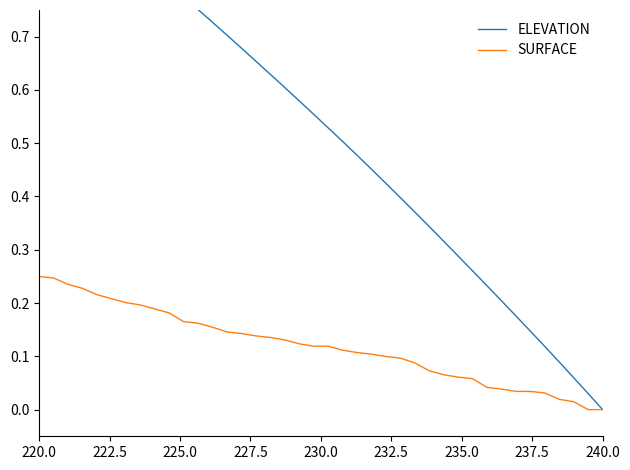

Which category has the highest value in the SURFACE series?

220.0